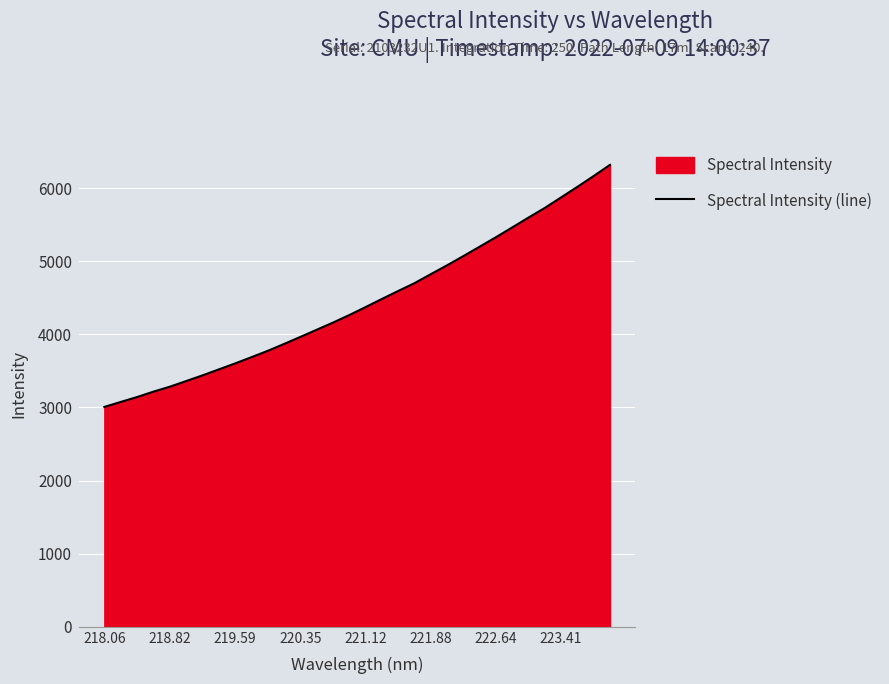

The value at 218.82 is 3283.4. True or false?

True